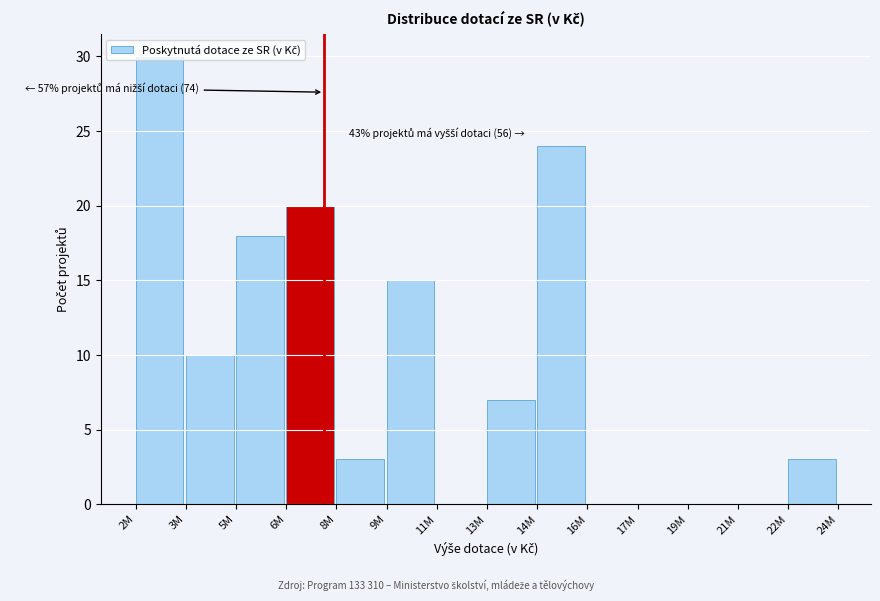

What is the sum of all values?

130